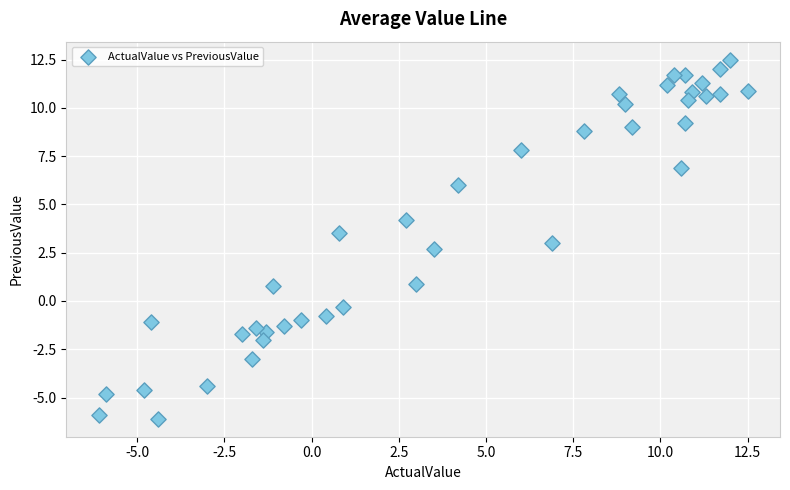

What is the range of Y values (max minus min)?

18.6